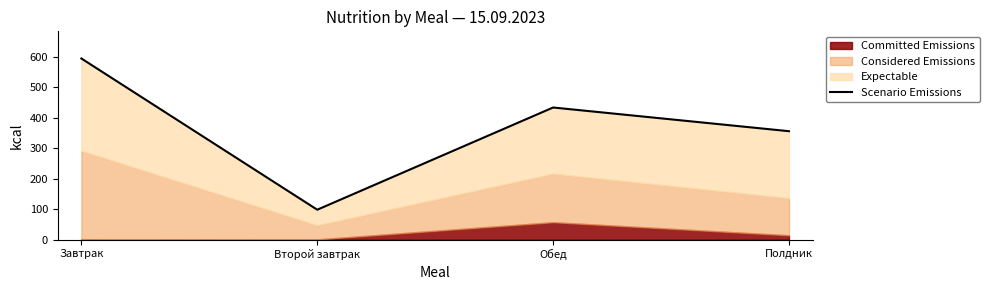

What is the label of the 4th point from the left?

Полдник